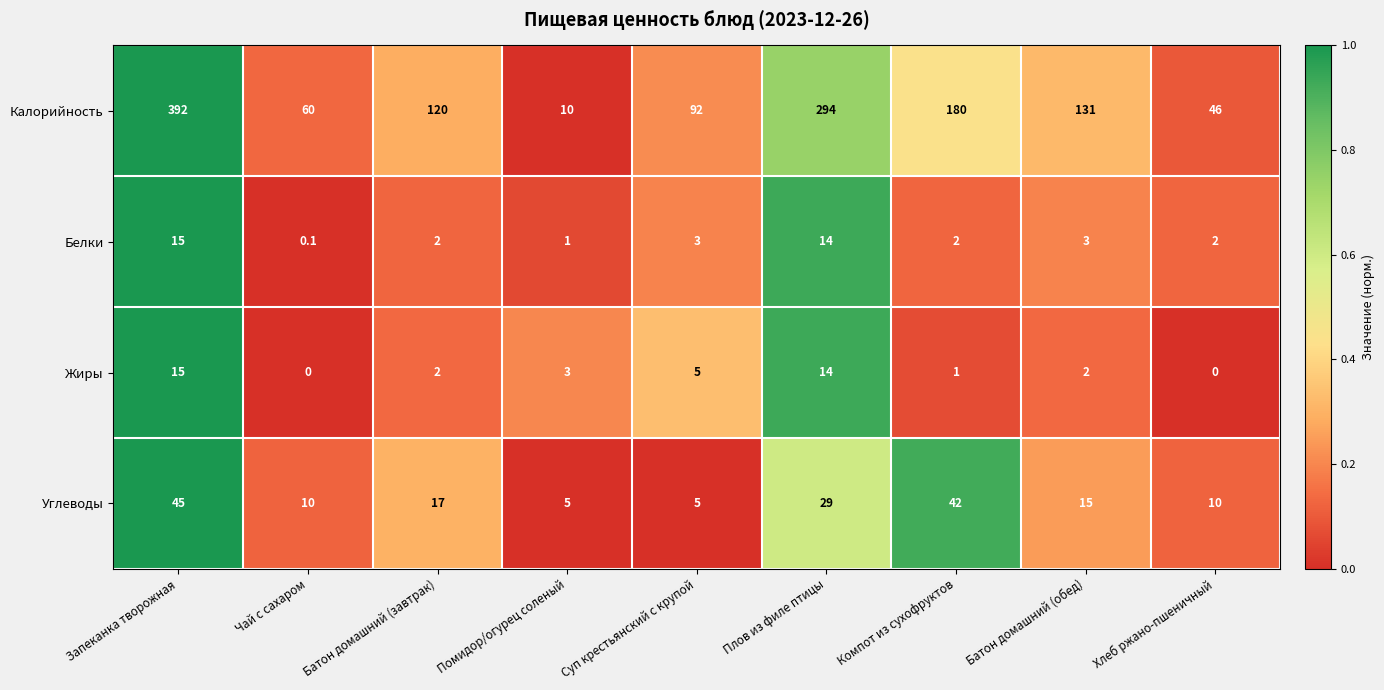

What is the average value of the Калорийность series?

147.2